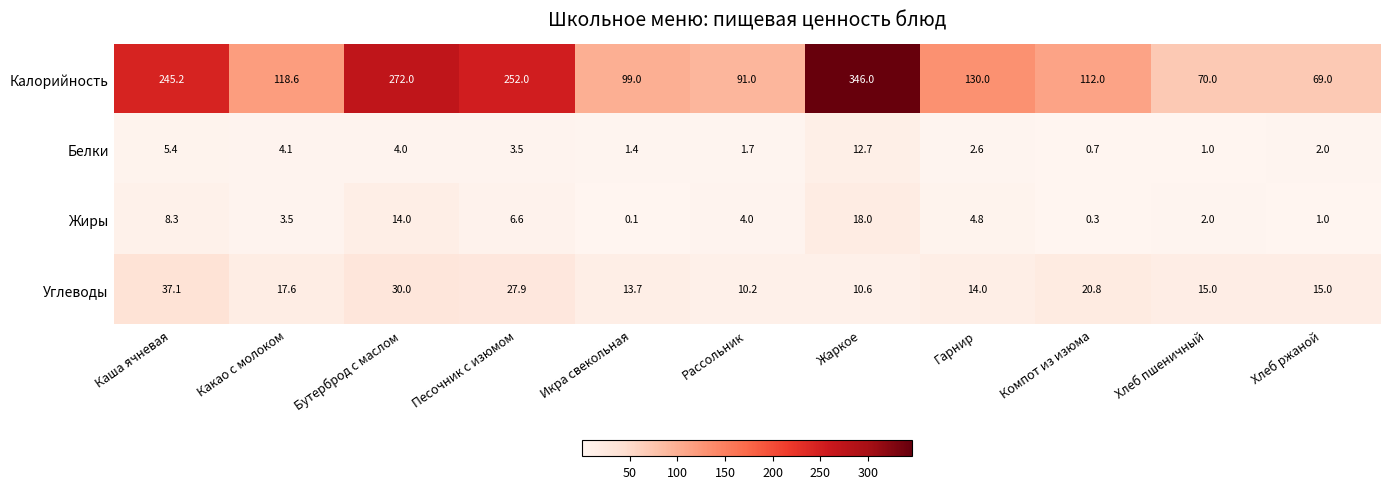

Which series has the widest spread of values?

Калорийность